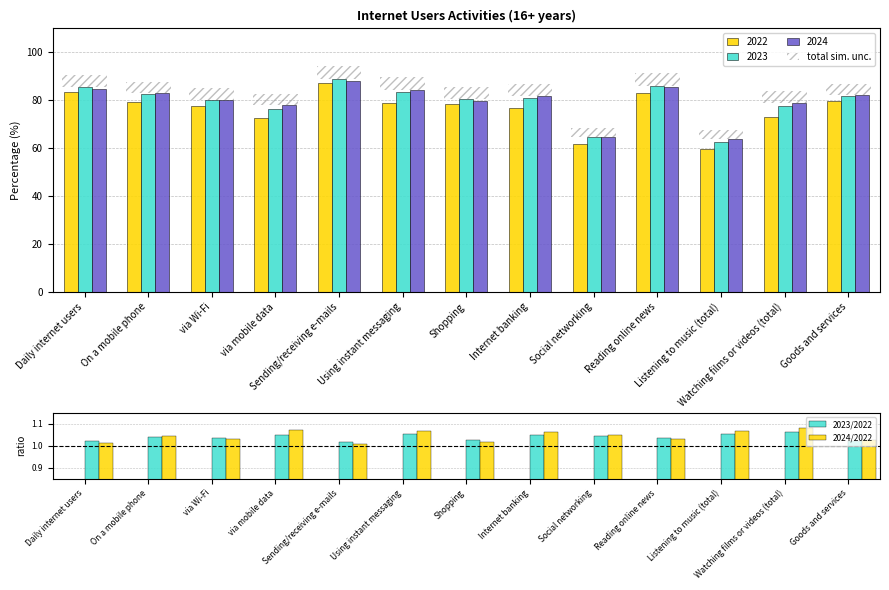

Which series changed the most between Using instant messaging and Internet banking?

2024/2022